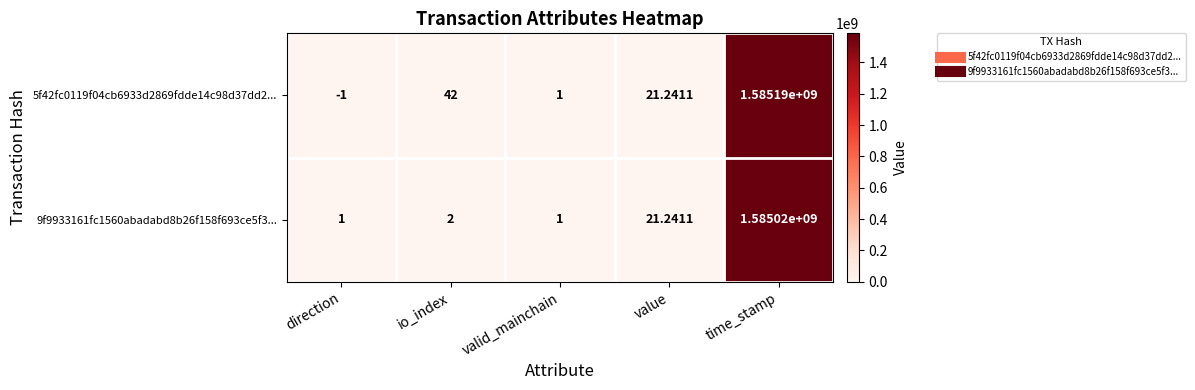

Where is 9f9933161fc1560abadabd8b26f158f693ce5f3... nearest to the value 792510000?

value